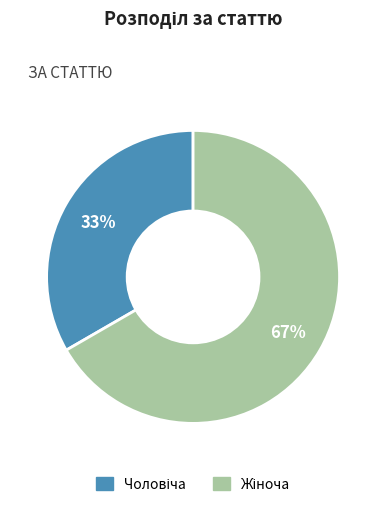

Is there a majority slice in this chart?

Yes